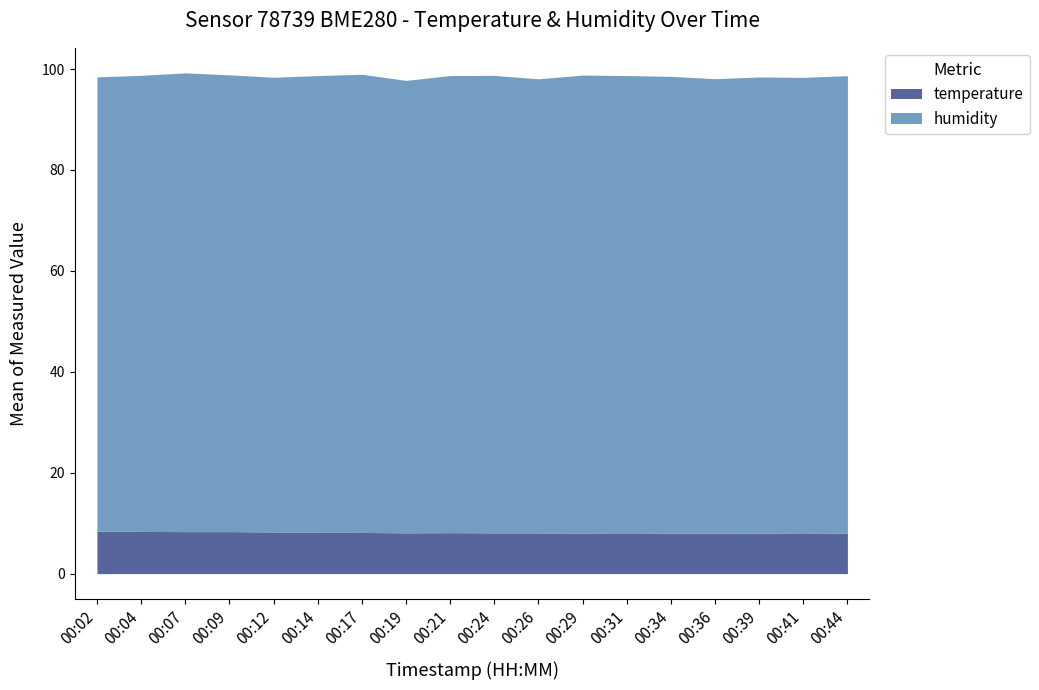

True or false: humidity has a value of 89.7 at 00:19.

True